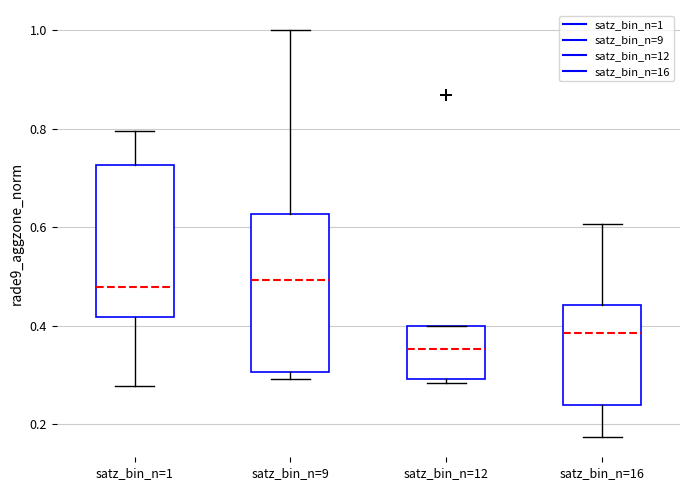

Reading left to right, read every box against the y-axis: the position of its median line, the range the box covers, and the ends of its whiskers. The values are not printed on the chart, so give them approximately, as read against the axis.

satz_bin_n=1: median 0.48, box 0.42 to 0.72, whiskers 0.28 to 0.80
satz_bin_n=9: median 0.50, box 0.30 to 0.62, whiskers 0.30 (just below the box's lower edge) to 1.00
satz_bin_n=12: median 0.36, box 0.30 to 0.40, whiskers 0.28 to 0.40
satz_bin_n=16: median 0.38, box 0.24 to 0.44, whiskers 0.18 to 0.60